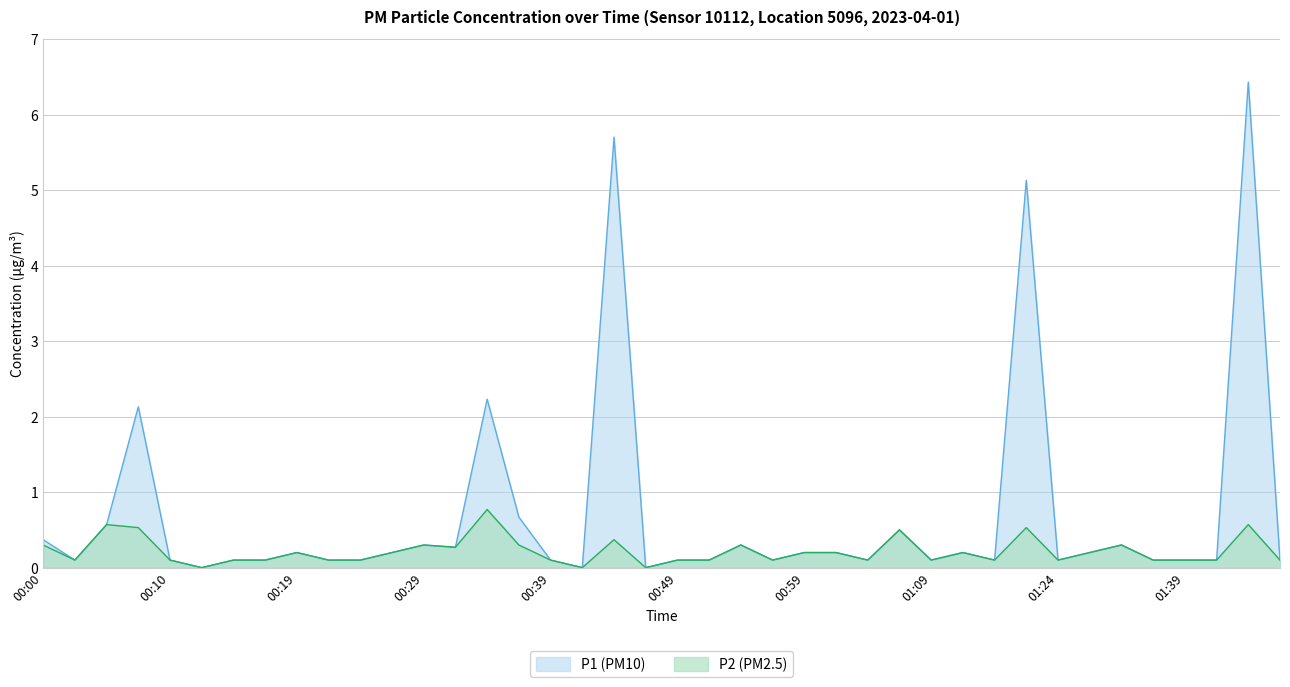

What is the sum of the P2 values at 00:12 and 00:10?

0.1